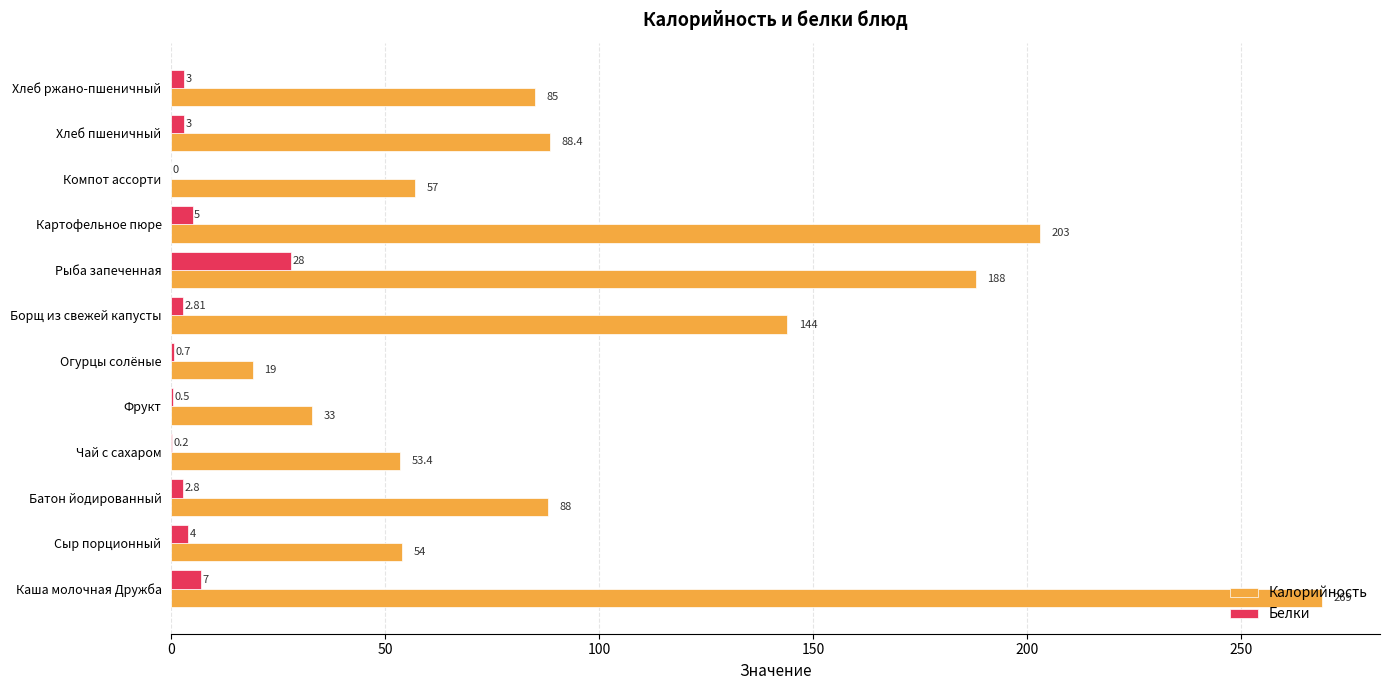

Which series changed the most between Батон йодированный and Чай с сахаром?

Калорийность